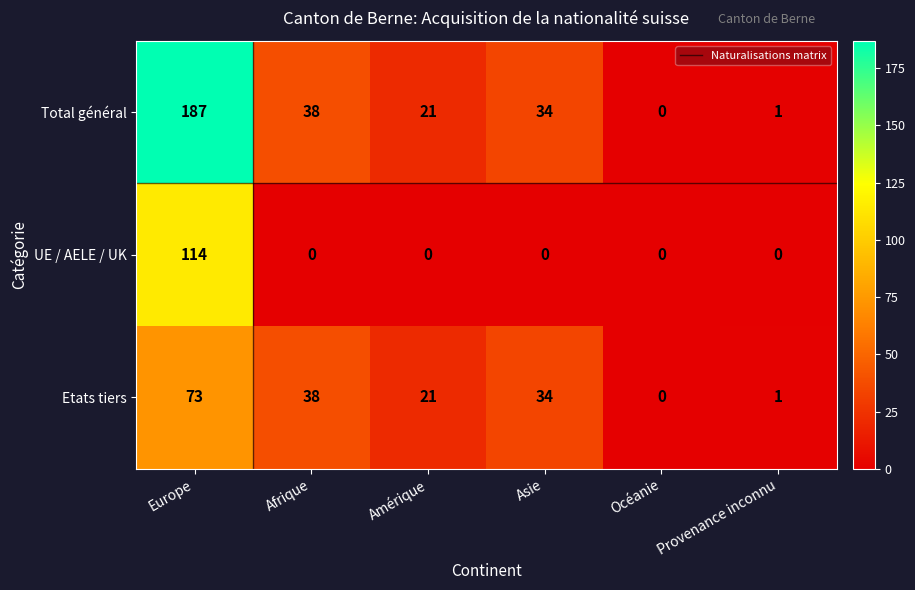

List the series in order of their peak value, highest first.

Total général, UE / AELE / UK, Etats tiers